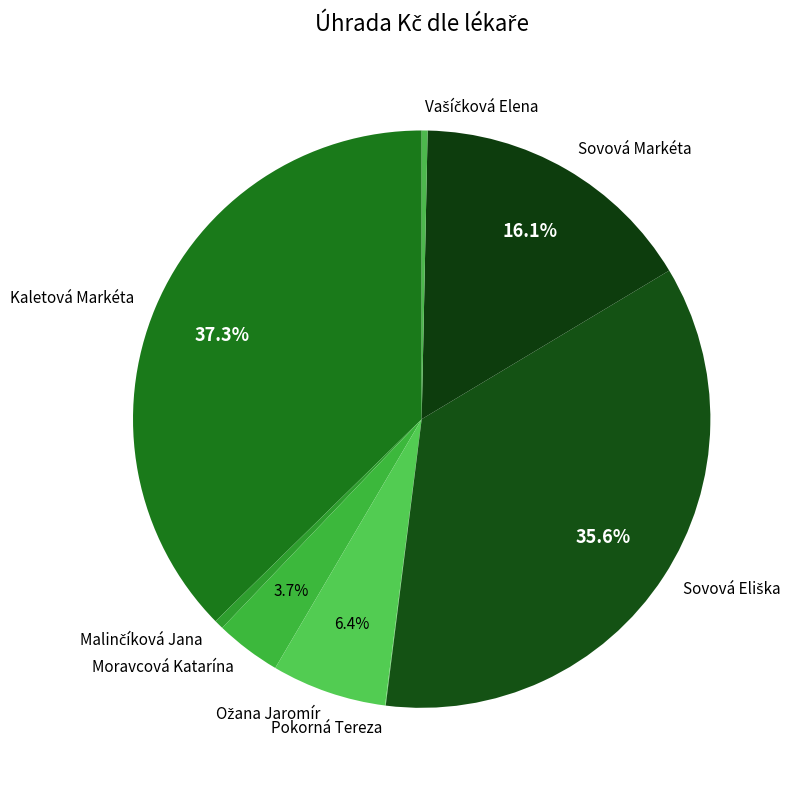

Between Moravcová Katarína and Sovová Markéta, which is larger?

Sovová Markéta